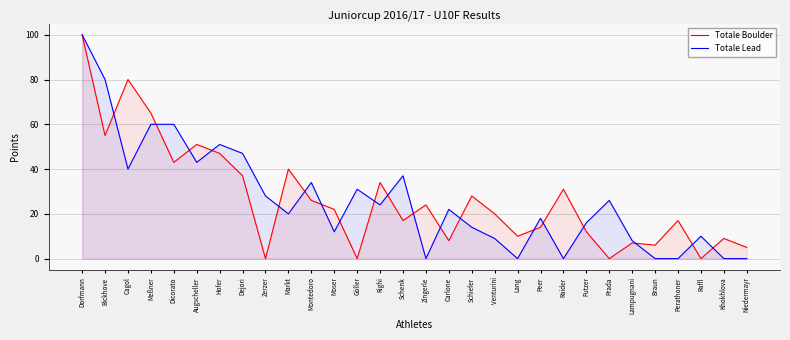

At which category does Totale Lead reach its first local peak?

Hofer